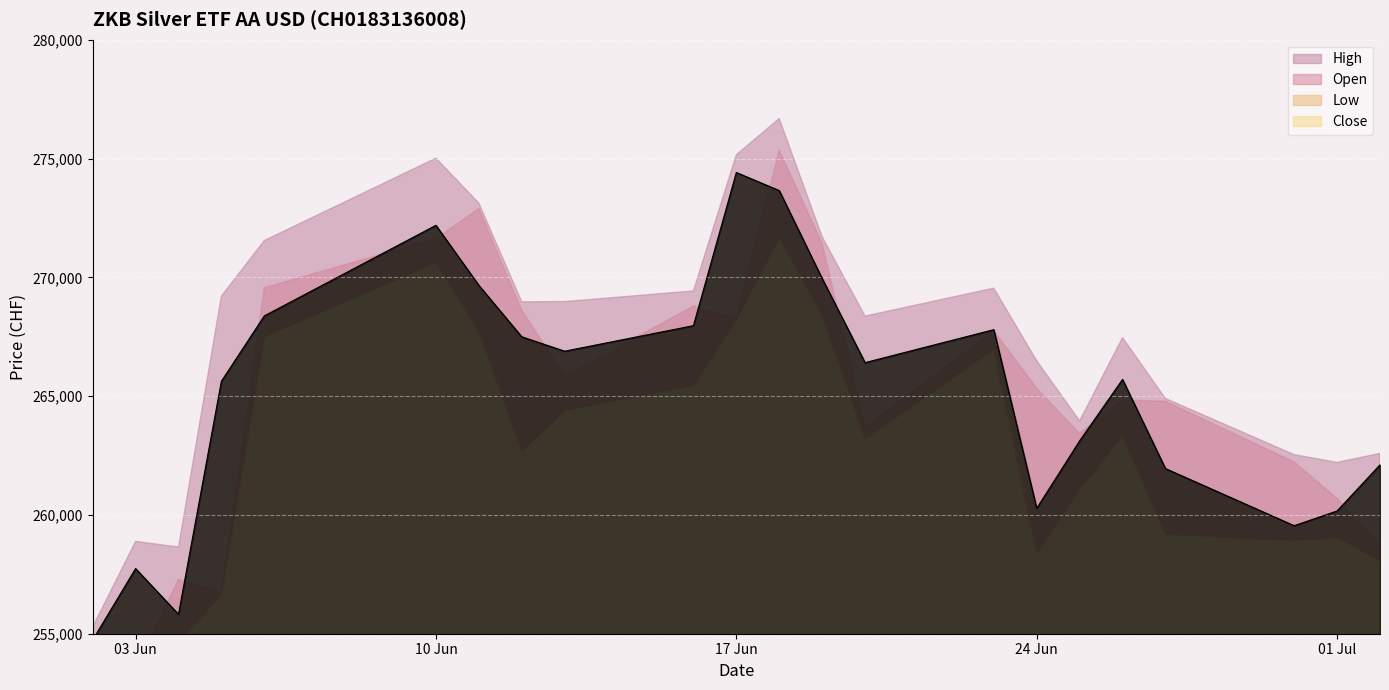

What is the maximum value shown in the chart?

276683